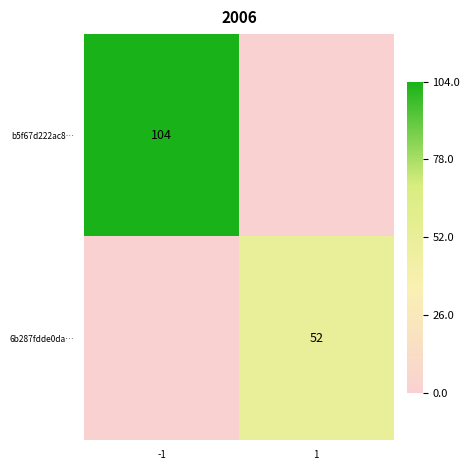

Is it true that 6b287fdde0da… equals 52 at 1?

True